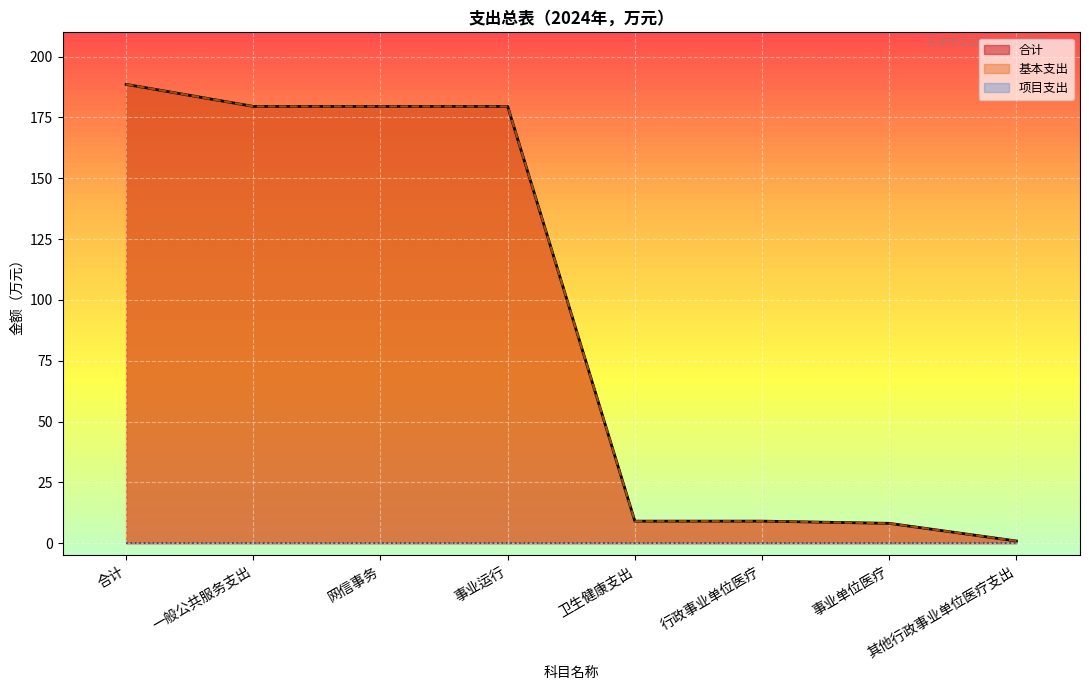

What is the average value of the 基本支出 series?

94.3